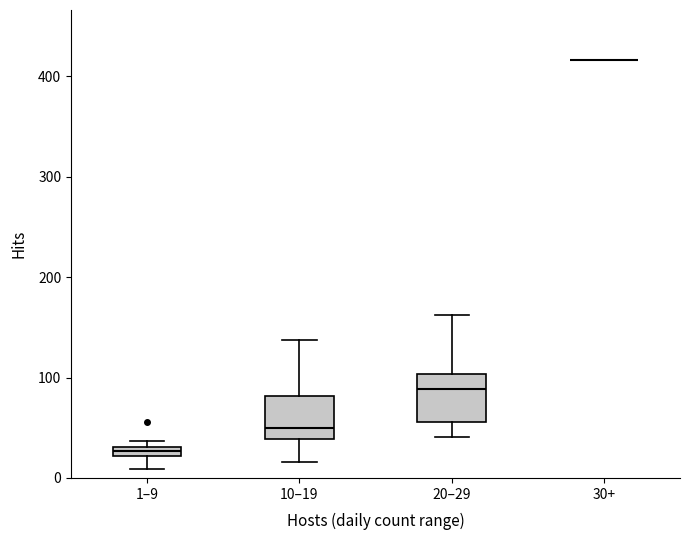

Where is the upper edge of the box for 1–9 on the y-axis? The values are not printed on the chart, so give them approximately, as read against the axis.

30